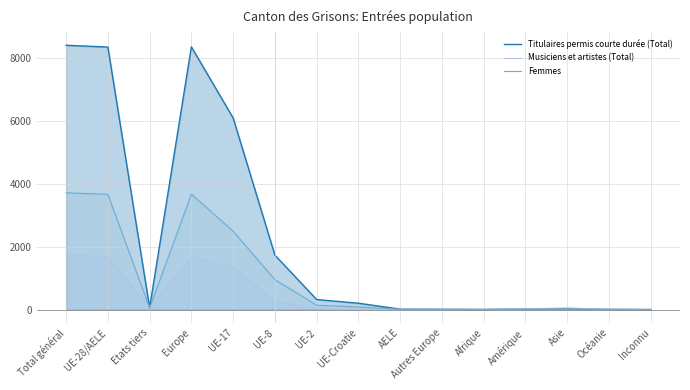

The value of Musiciens et artistes (Total) at UE-Croatie is 10. True or false?

False